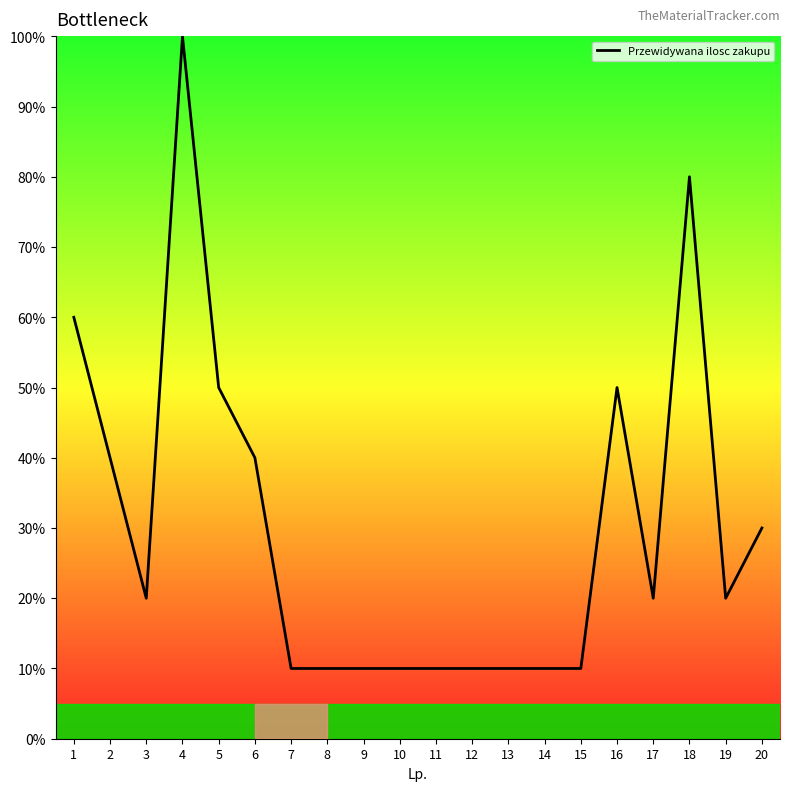

Which has a higher value, 19 or 13?

19